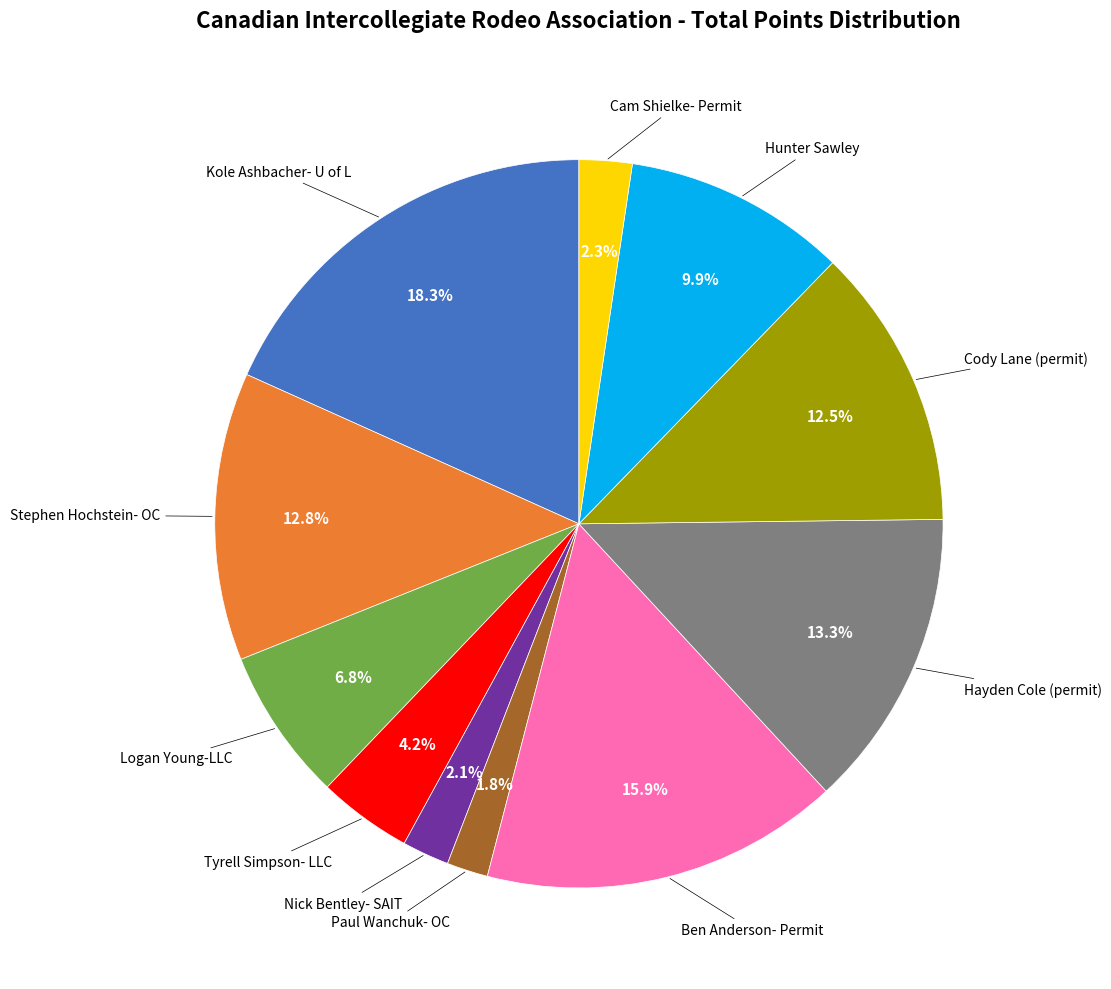

Is there a majority slice in this chart?

No